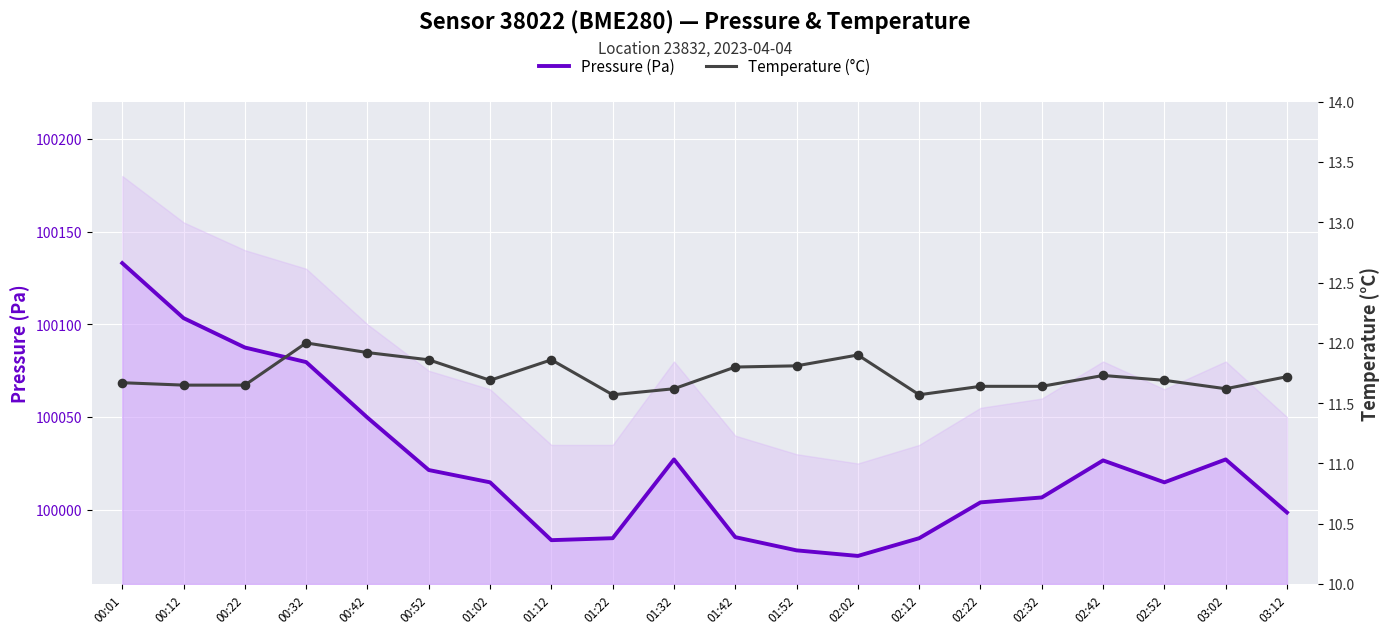

Is the value of Pressure (Pa) at 02:12 greater than the value of Temperature (°C) at 02:52?

Yes